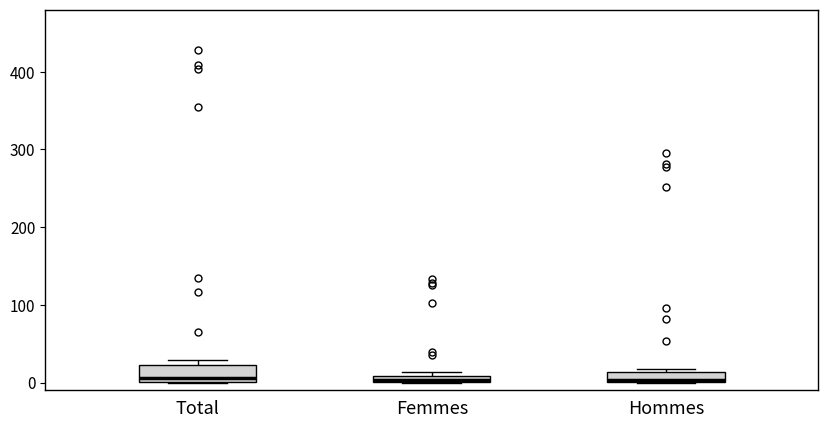

Where does the median line of the box for Total sit on the y-axis? The values are not printed on the chart, so give them approximately, as read against the axis.

10